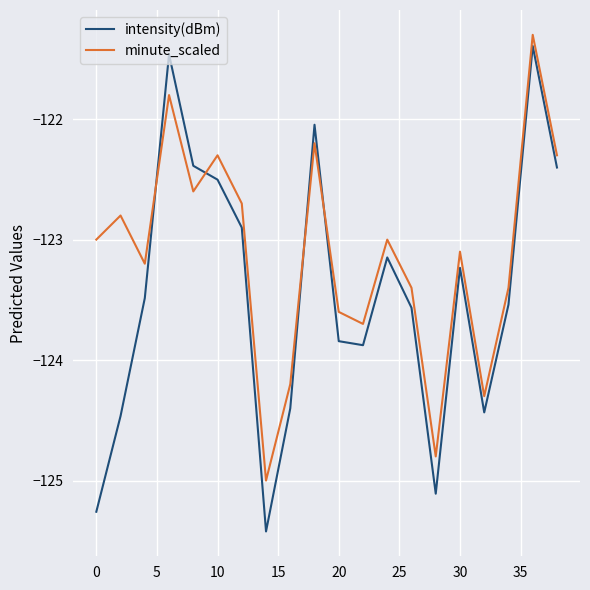

True or false: intensity(dBm) and minute_scaled intersect in this chart.

True